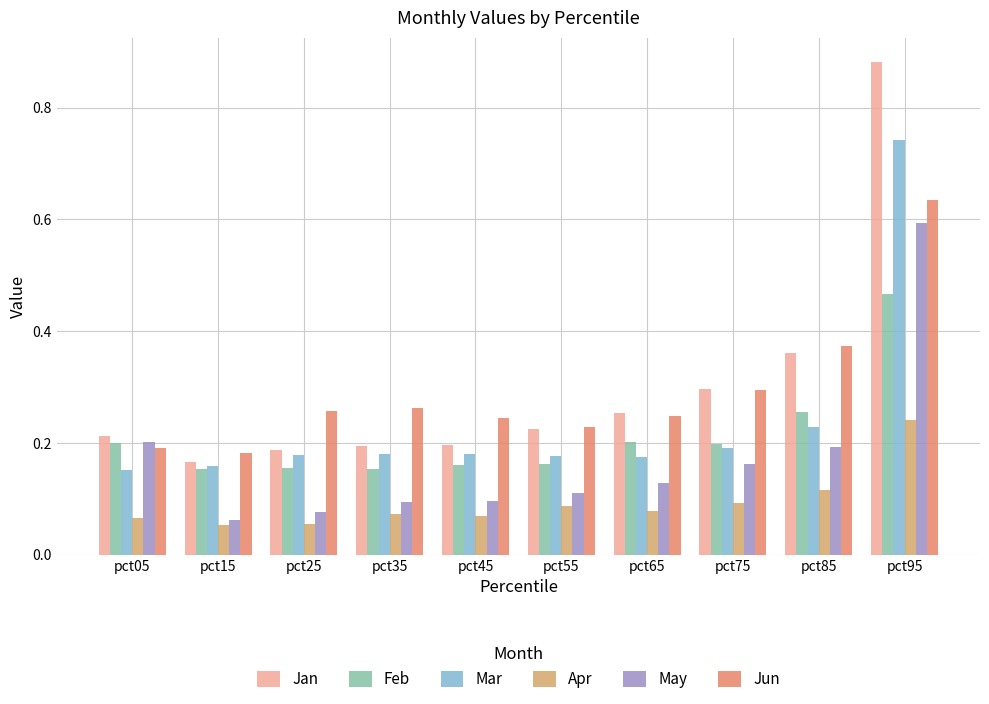

Are the bars grouped side by side (vs. stacked)?

Yes